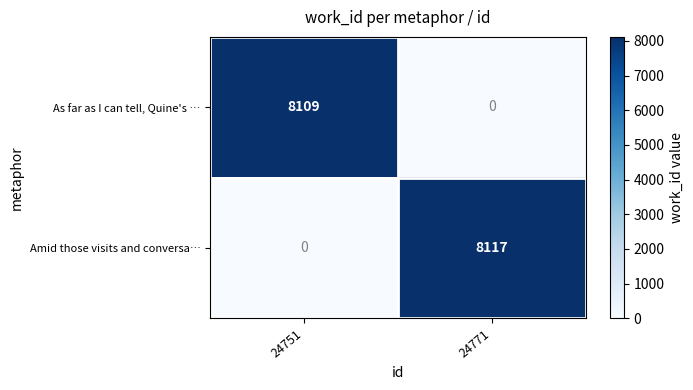

Rank the categories by Amid those visits and conversa… value from lowest to highest.

24751, 24771